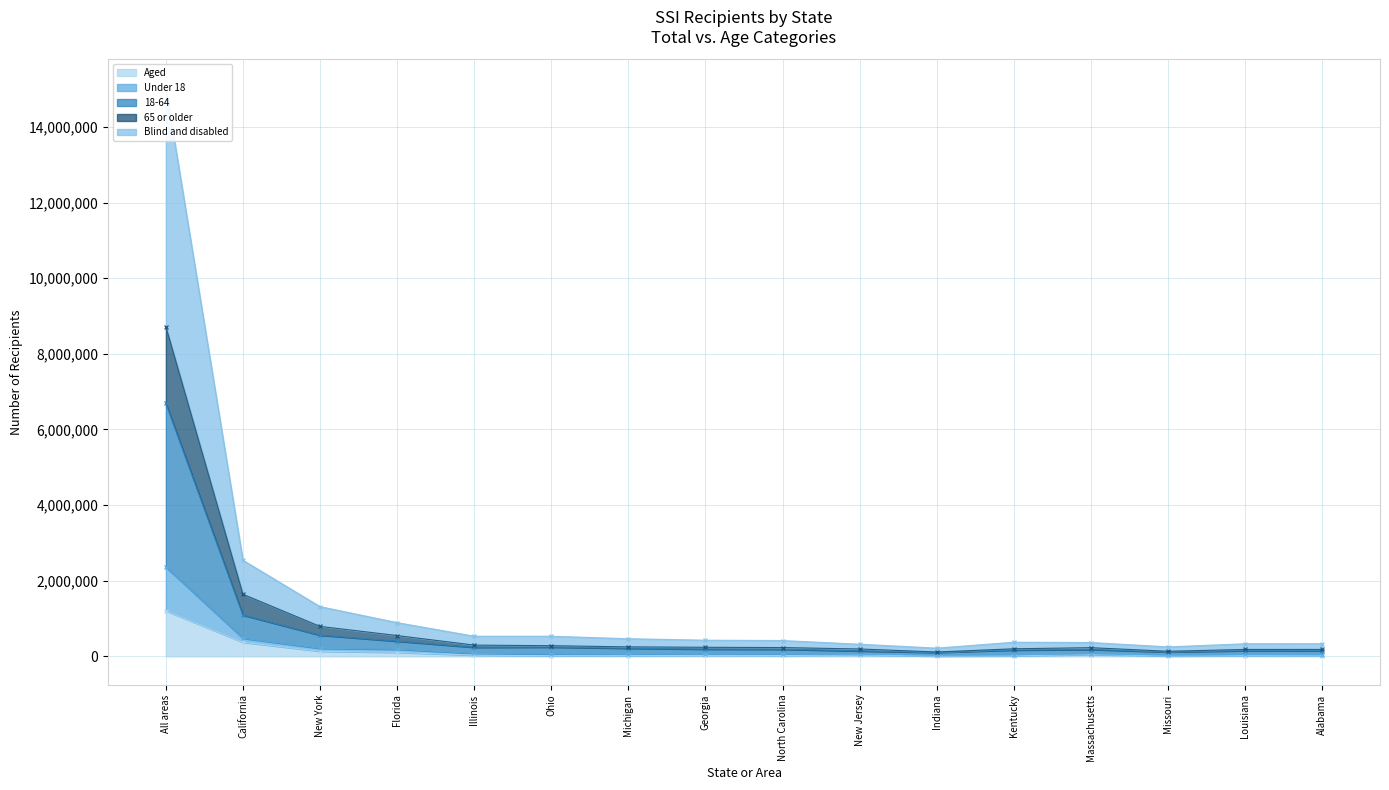

What is the maximum value for Aged?

1203256